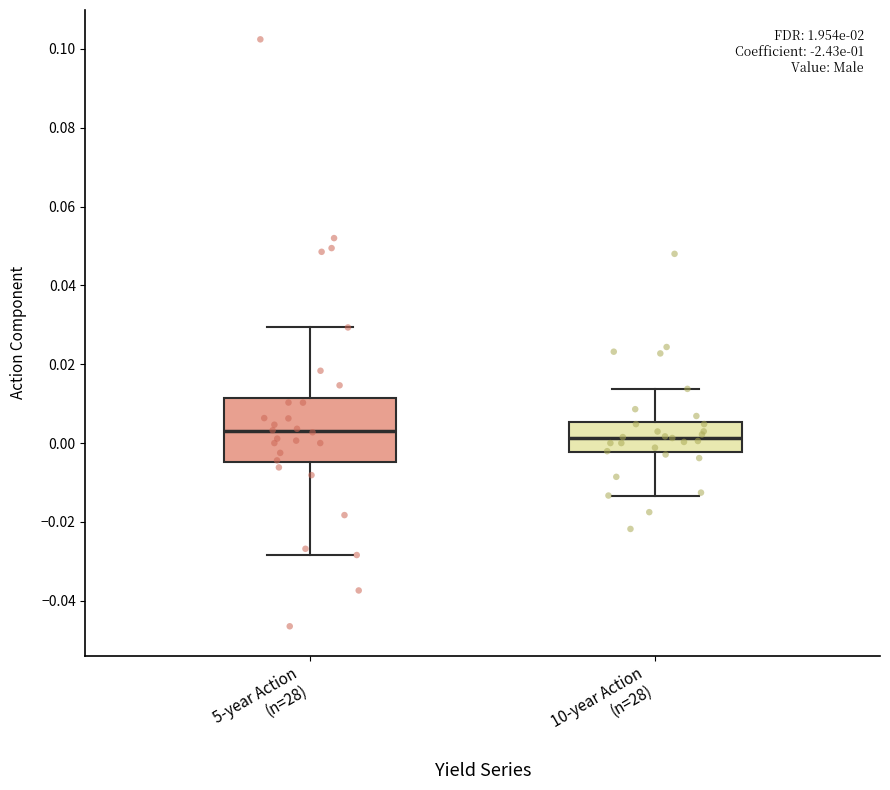

Where does the upper whisker of the box for 10-year Action (n=28) end on the y-axis? The values are not printed on the chart, so give them approximately, as read against the axis.

0.014